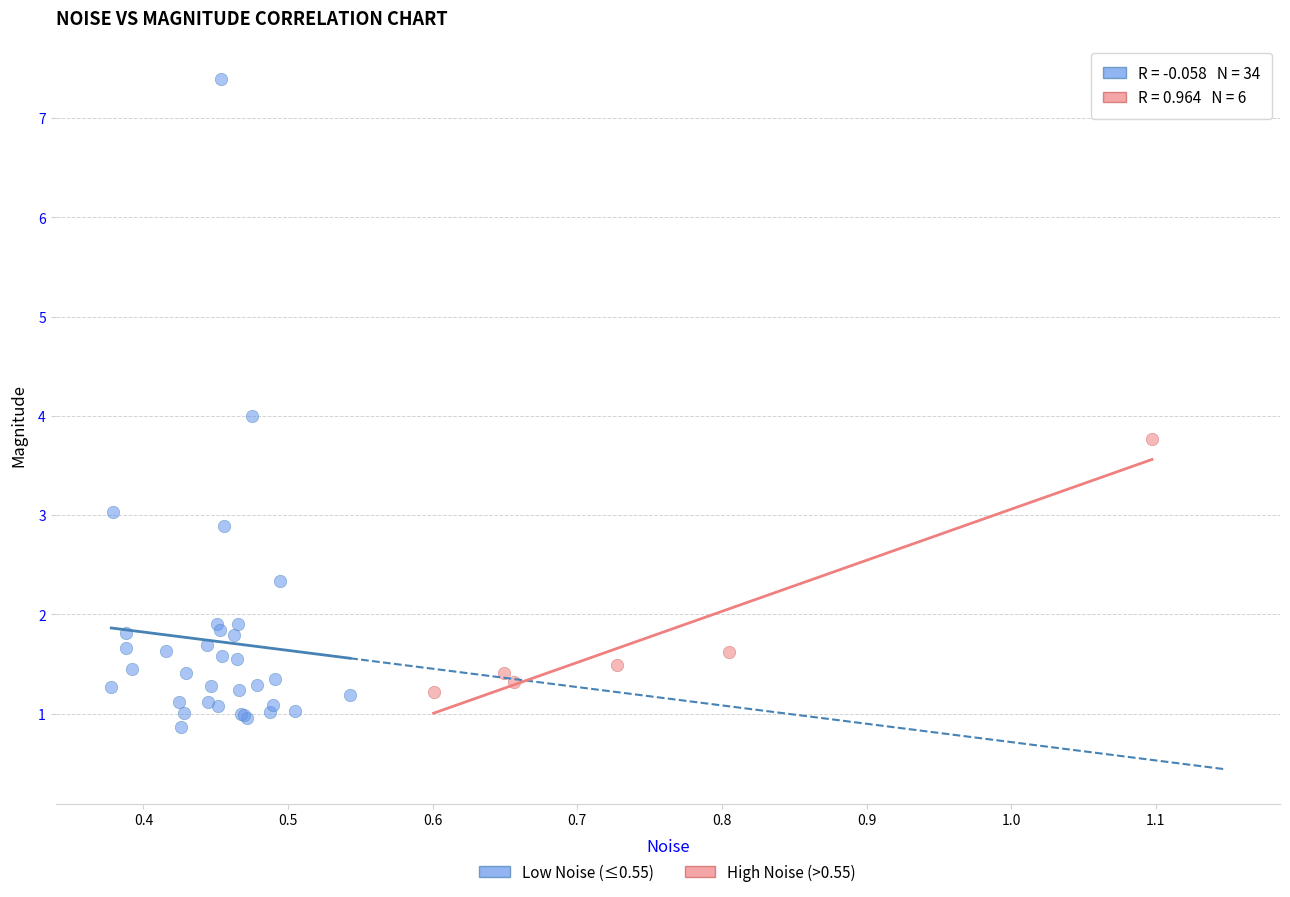

Which series has the largest Y range (max minus min)?

Low Noise (≤0.55)